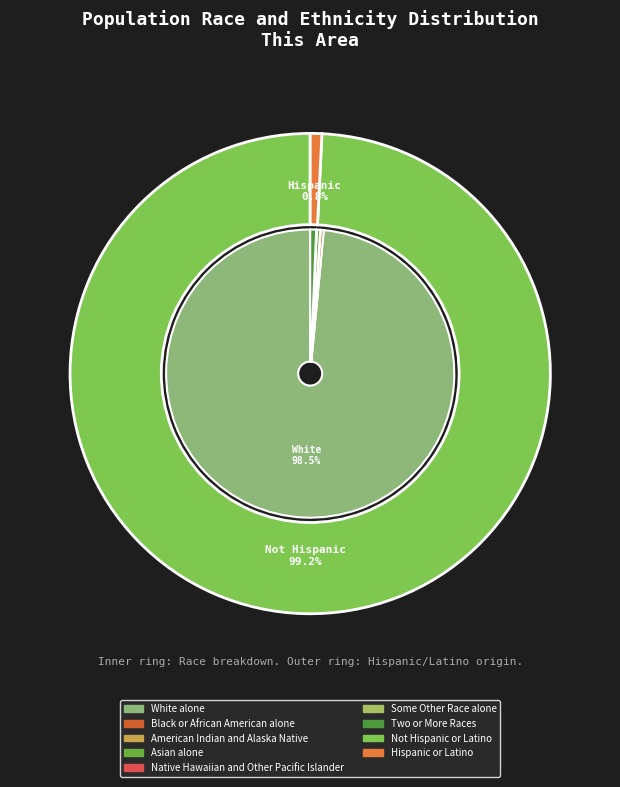

What portion of the pie excludes Two or More Races?

99.3%